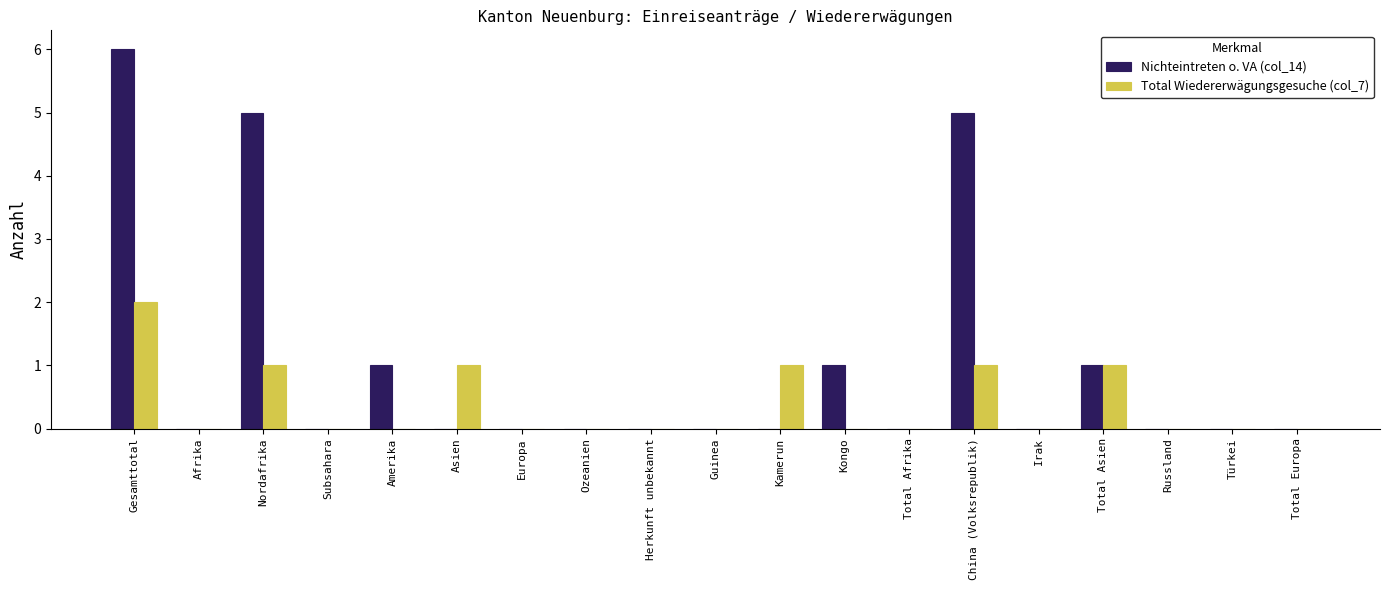

Which series has the largest range (max minus min)?

Nichteintreten o. VA (col_14)